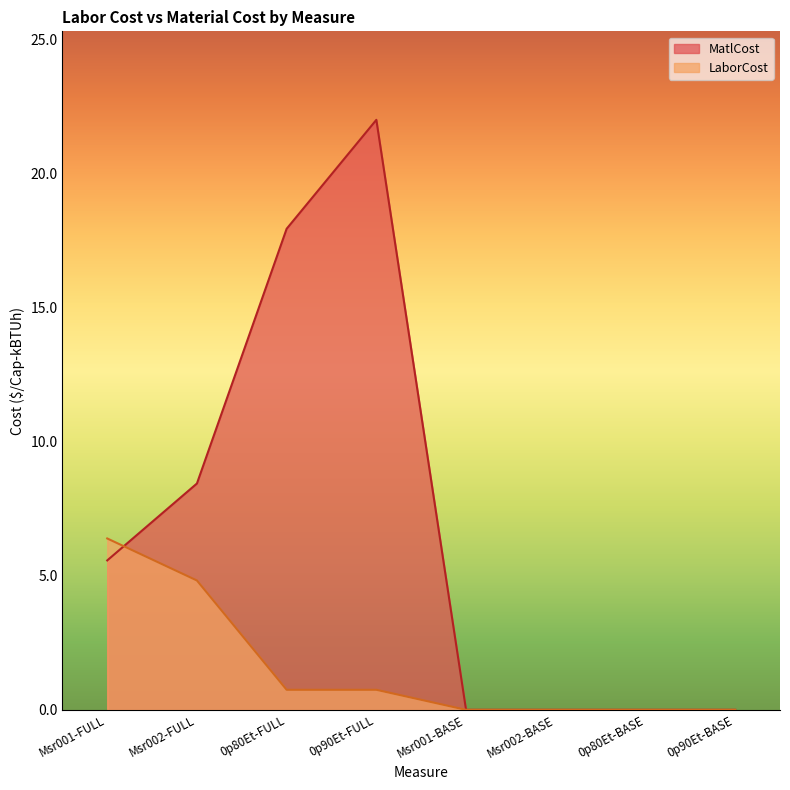

How many times do LaborCost and MatlCost cross each other?

1